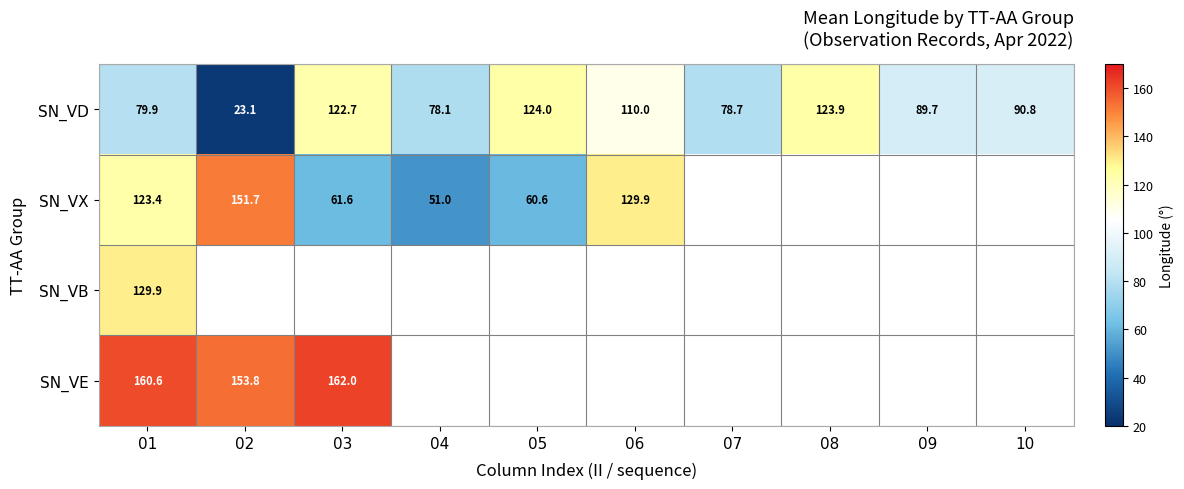

True or false: SN_VE has a value of 160.6 at 01.

True